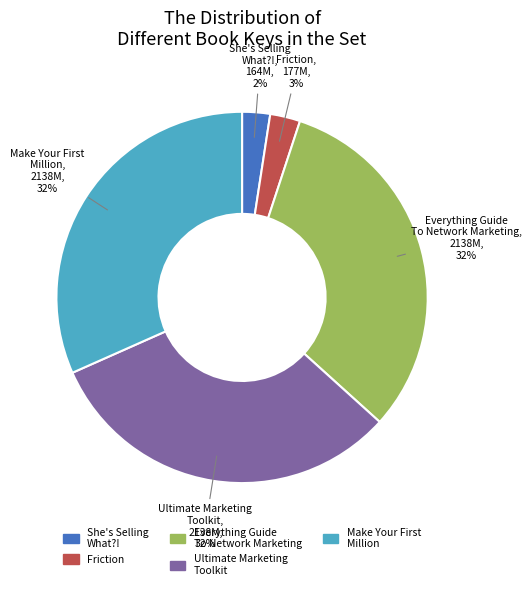

Count the number of slices in the pie.

5